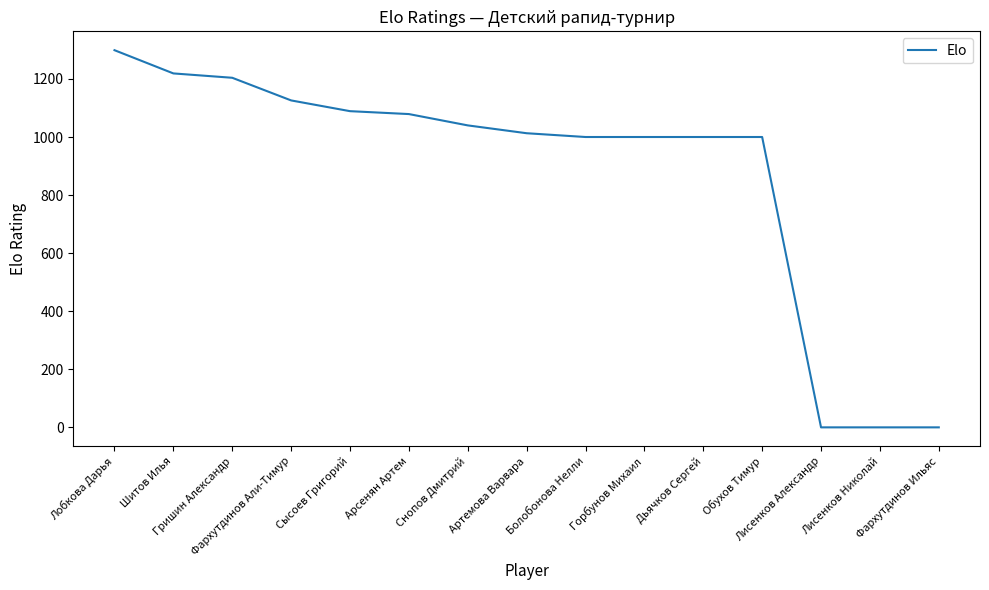

What is the maximum value shown in the chart?

1299